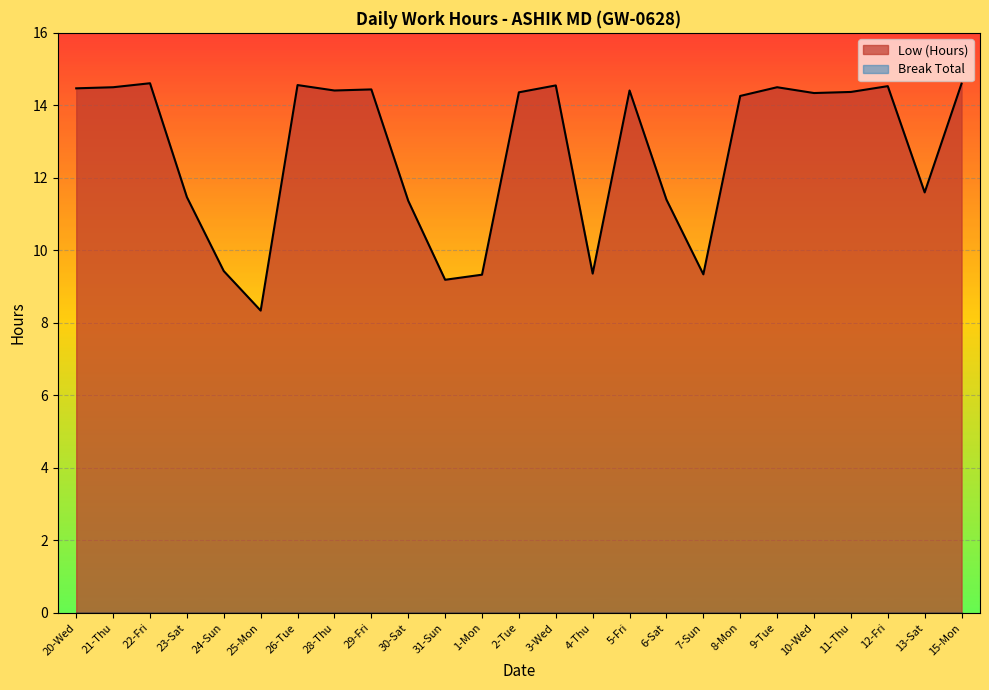

How many data points are above 14?

15